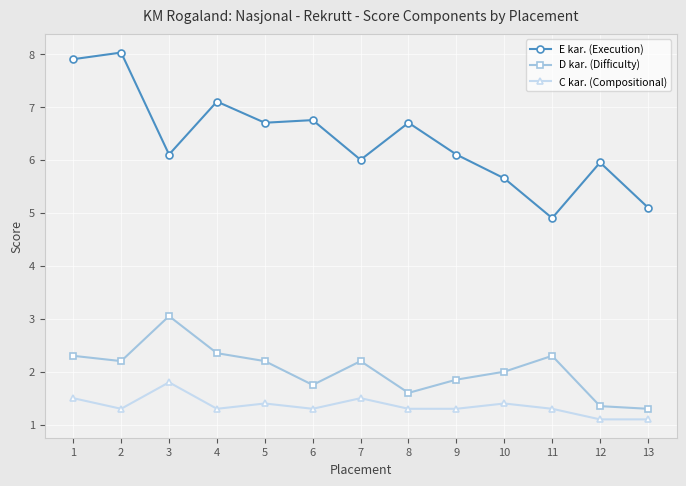

At 5, list the series in order from smallest to largest.

C kar. (Compositional), D kar. (Difficulty), E kar. (Execution)